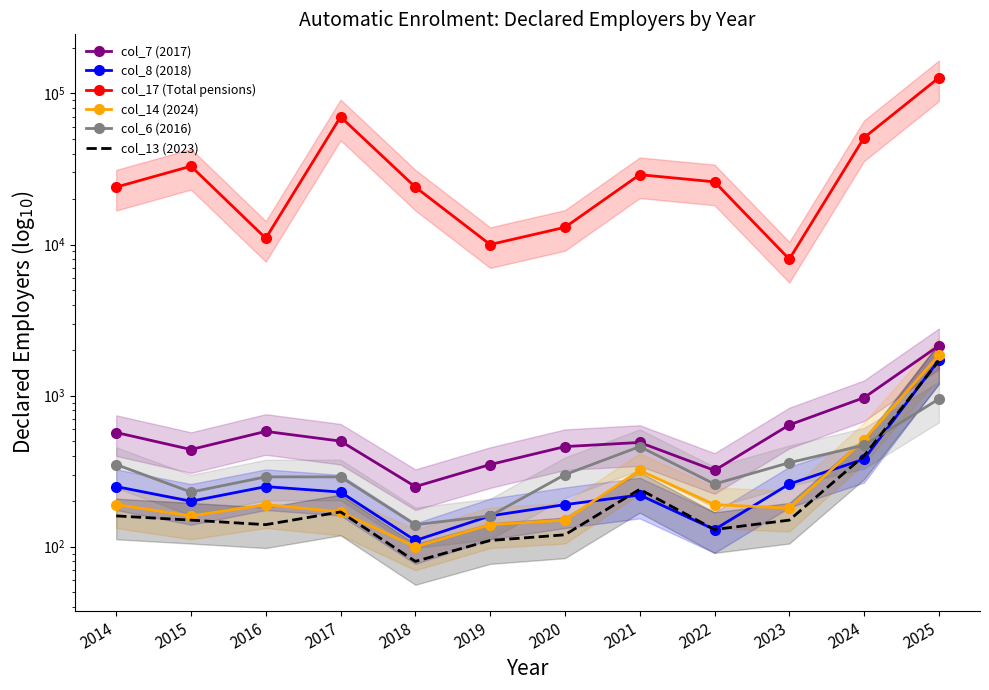

True or false: col_6 (2016) and col_7 (2017) intersect in this chart.

False